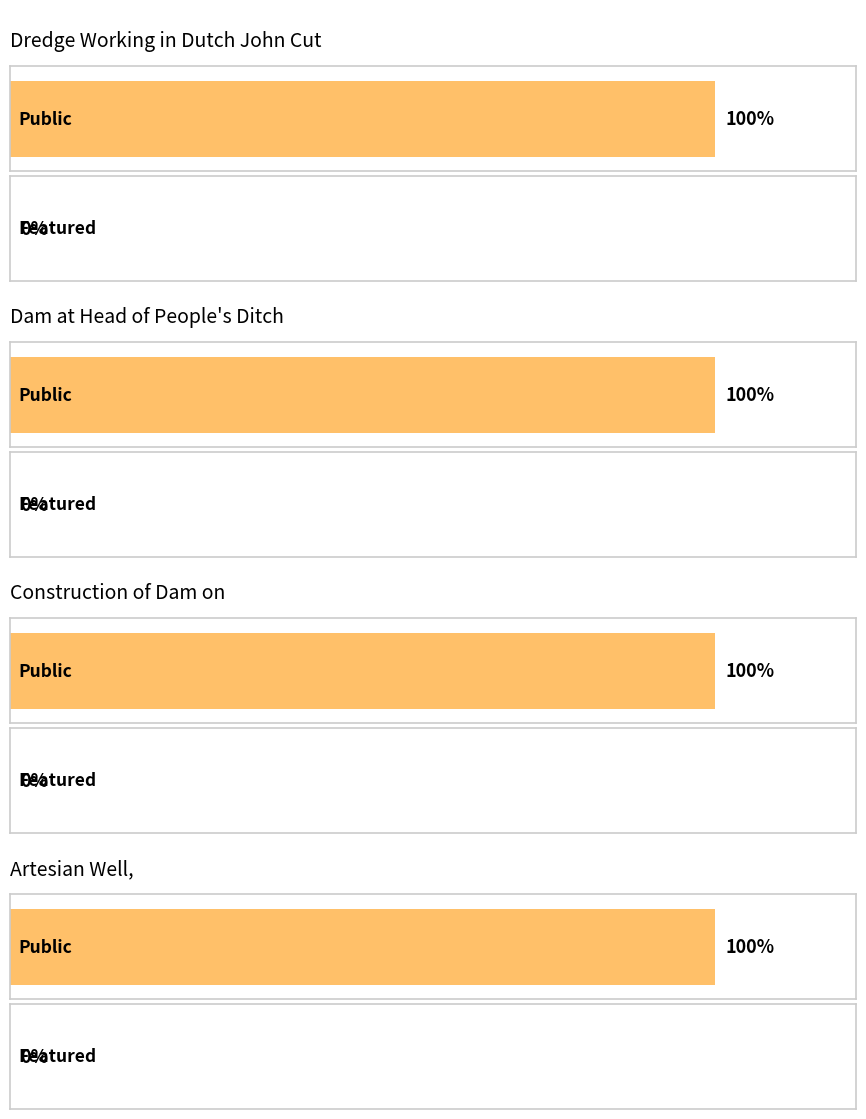

At which category does the chart reach its minimum across all series?

Dredge Working in Dutch John Cut